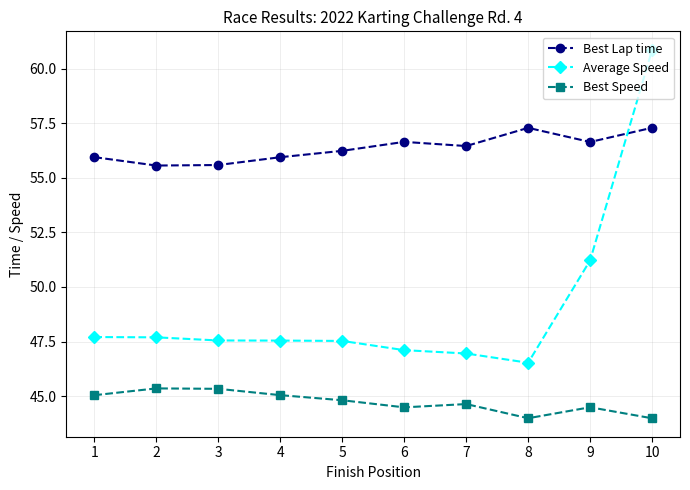

True or false: Best Lap time and Average Speed cross at least once.

True